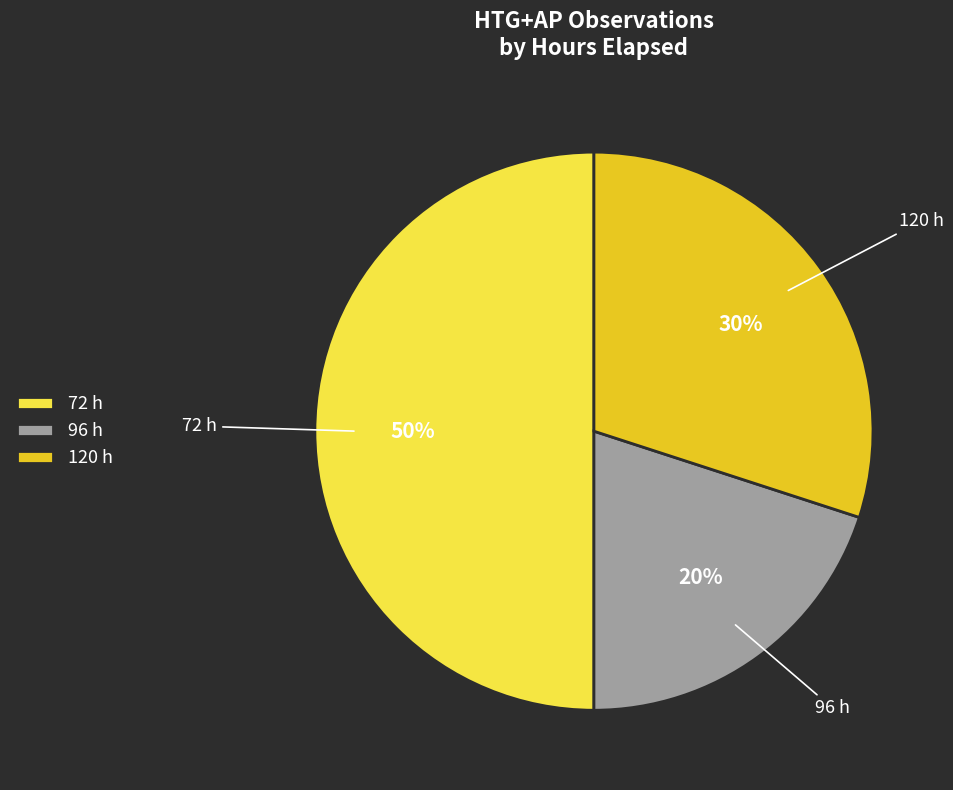

Does 96 h represent more than half of the total?

No